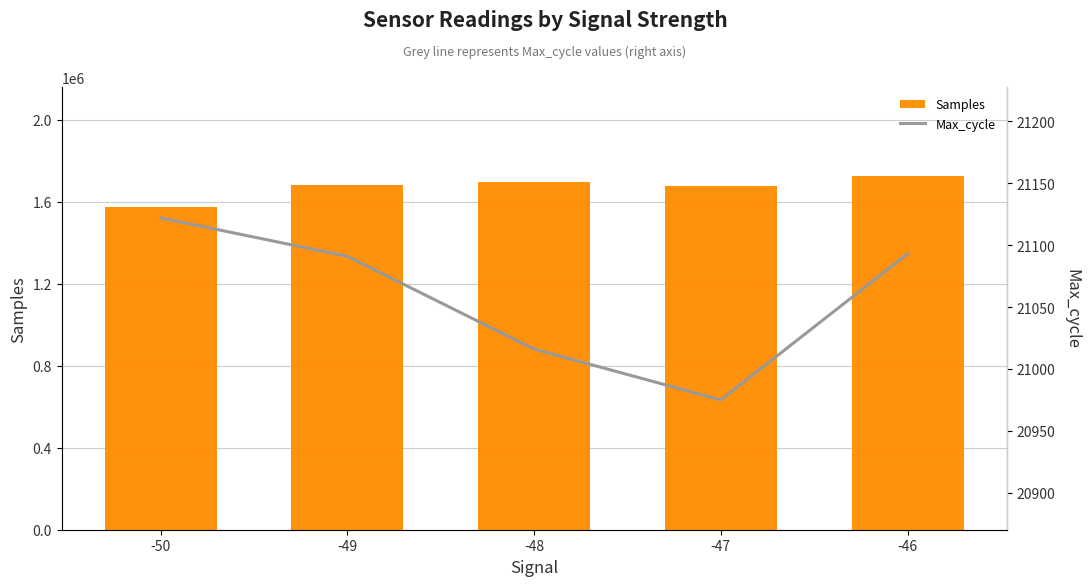

Count the number of categories in the chart.

5